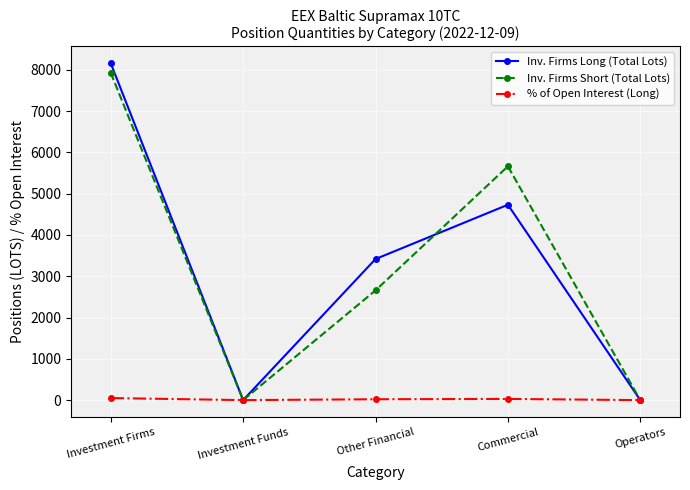

What is the sum of the Inv. Firms Long (Total Lots) values at Other Financial and Operators?

3417.3